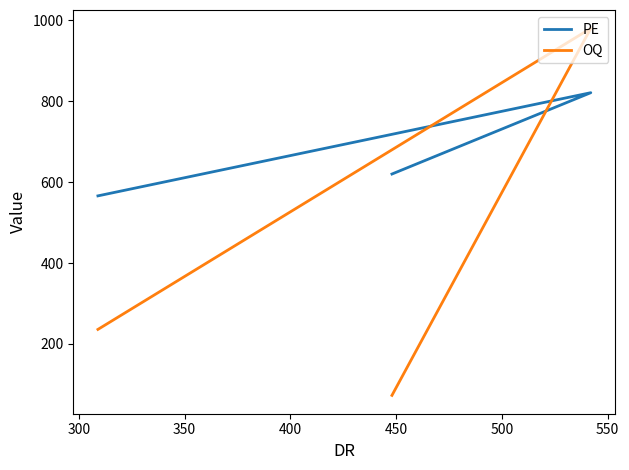

How many data points in OQ are less than 236?

1